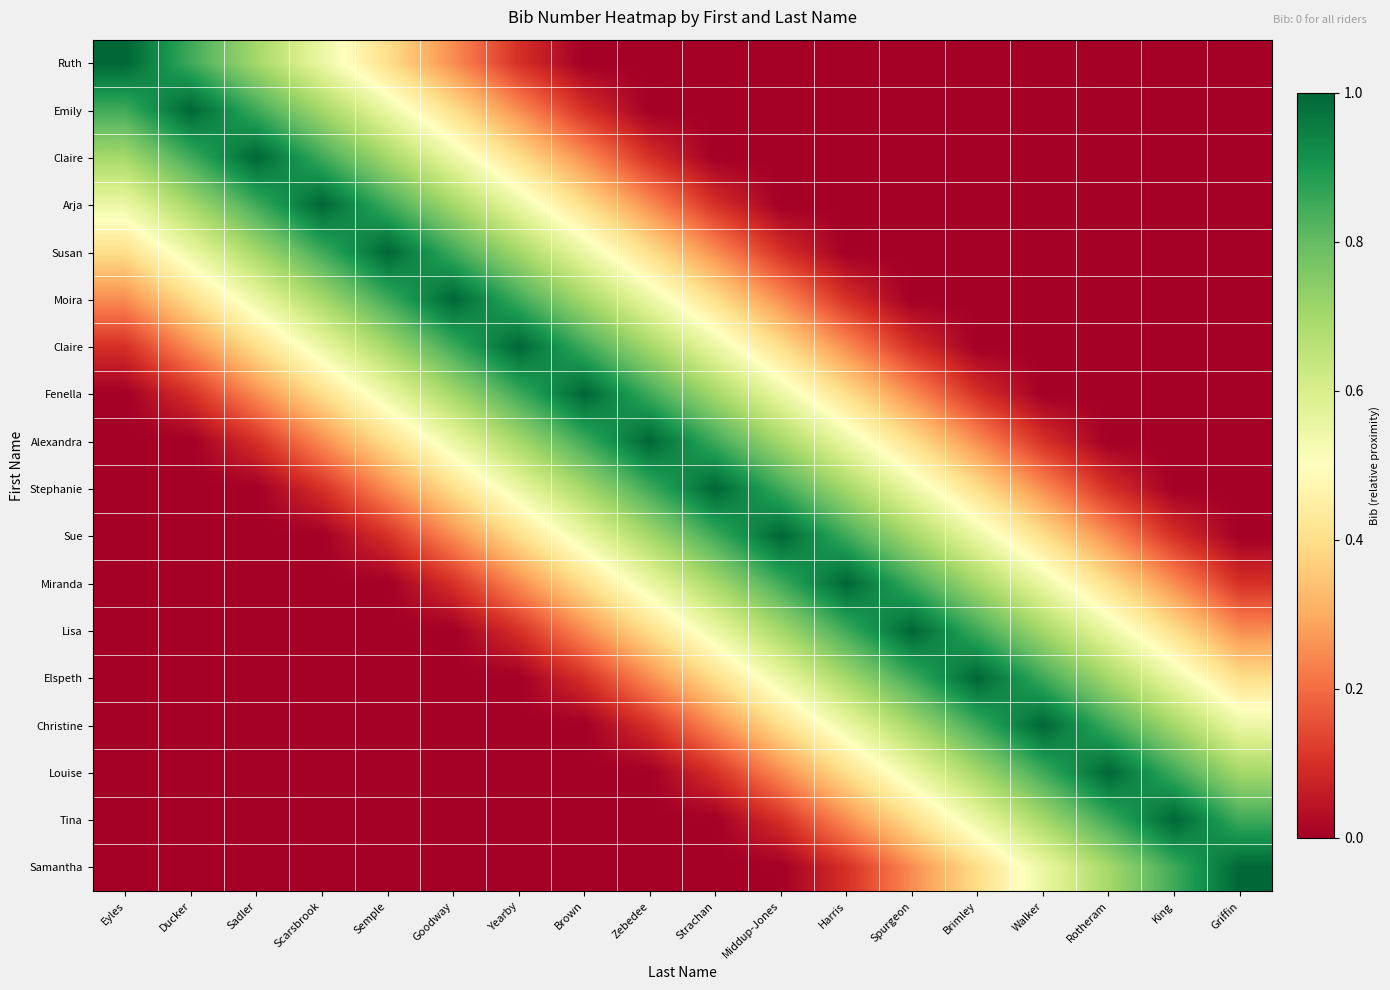

At how many categories does at least one series exceed 0?

18